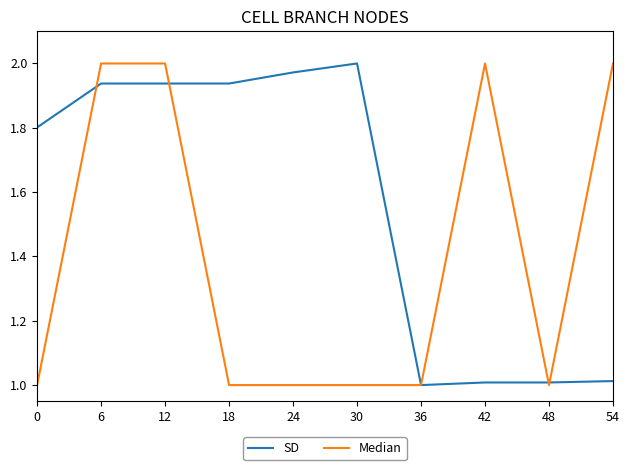

Which category has the highest value in the SD series?

30